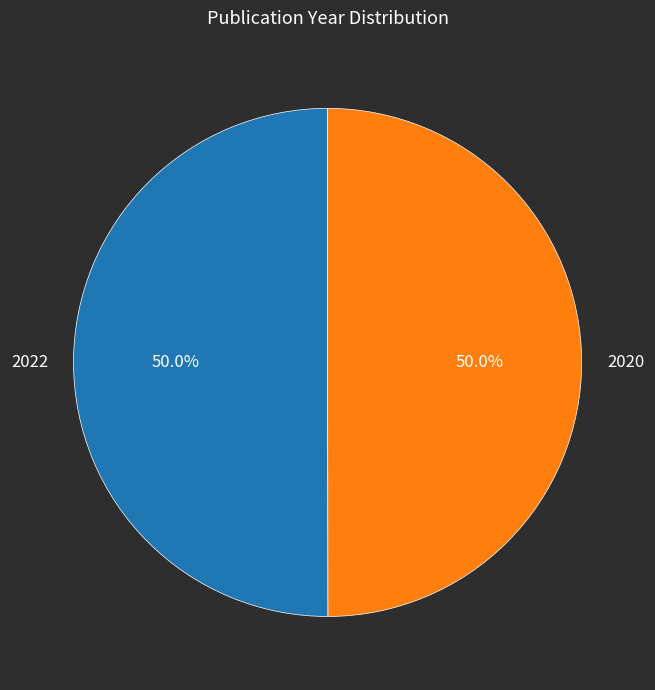

Combined, what portion of the pie is 2022 and 2020?

100.0%